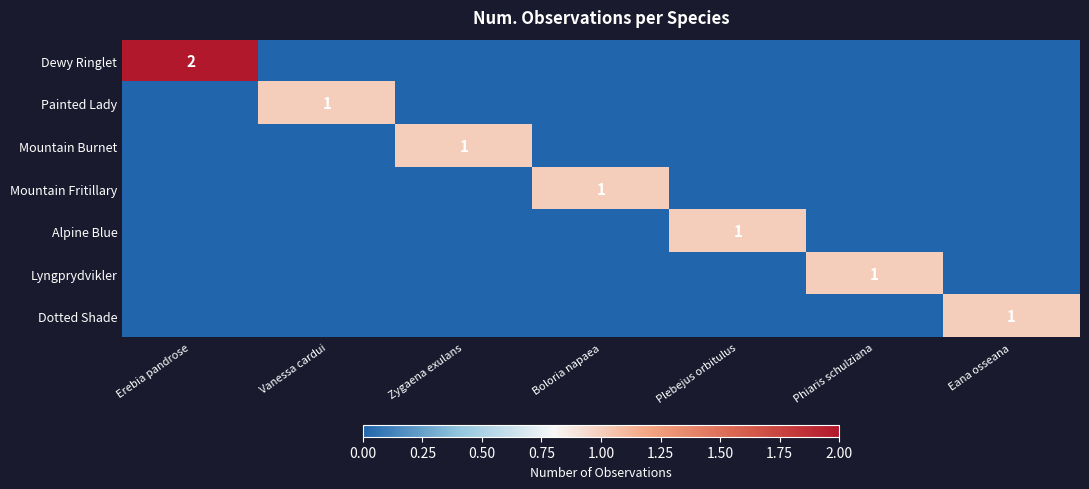

True or false: Mountain Fritillary has a value of 1 at Boloria napaea.

True